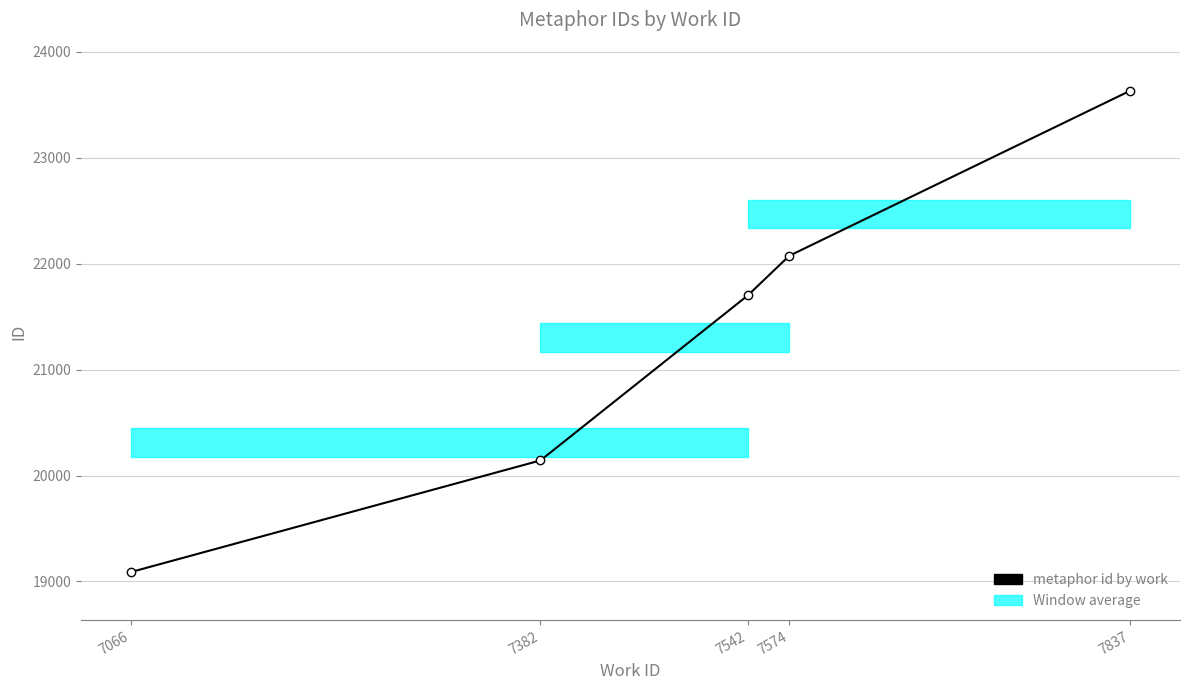

At which category does the chart reach its minimum across all series?

7066